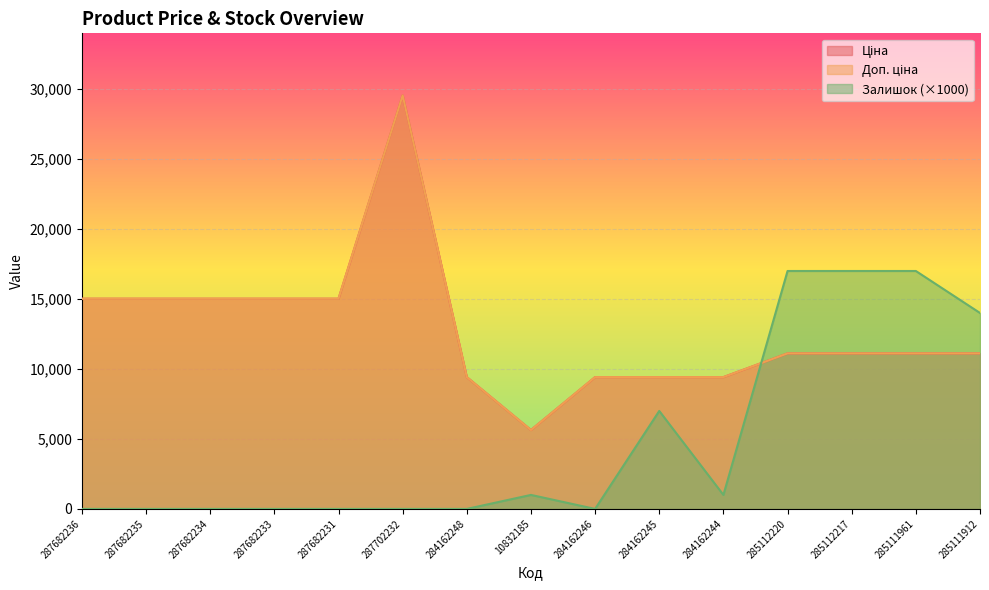

Is it true that Залишок equals 0.0 at 287682236?

True